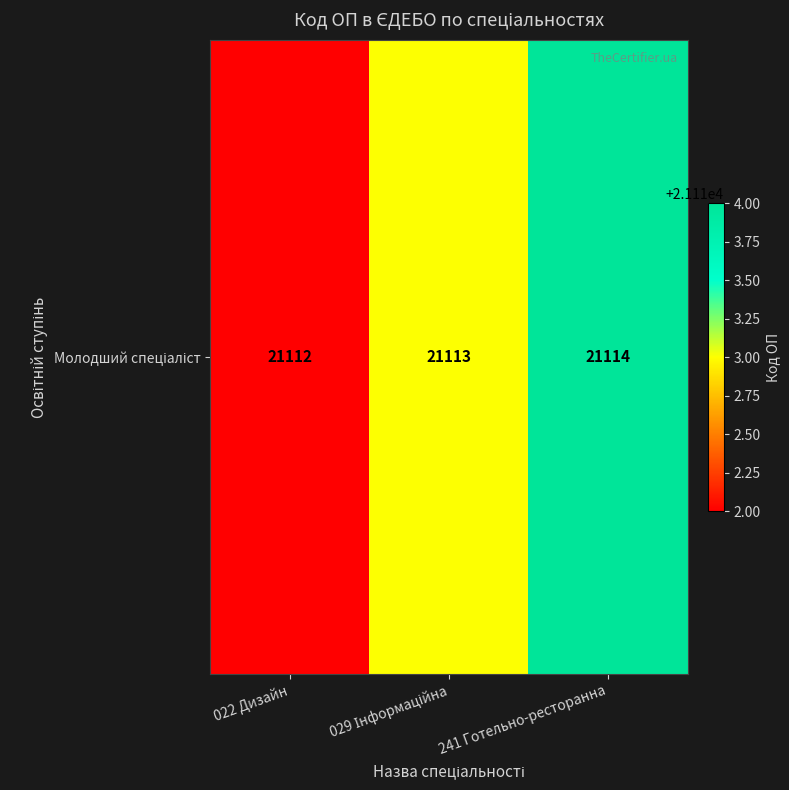

Reading right to left, list all the values displayed in this chart.

21114	21113	21112